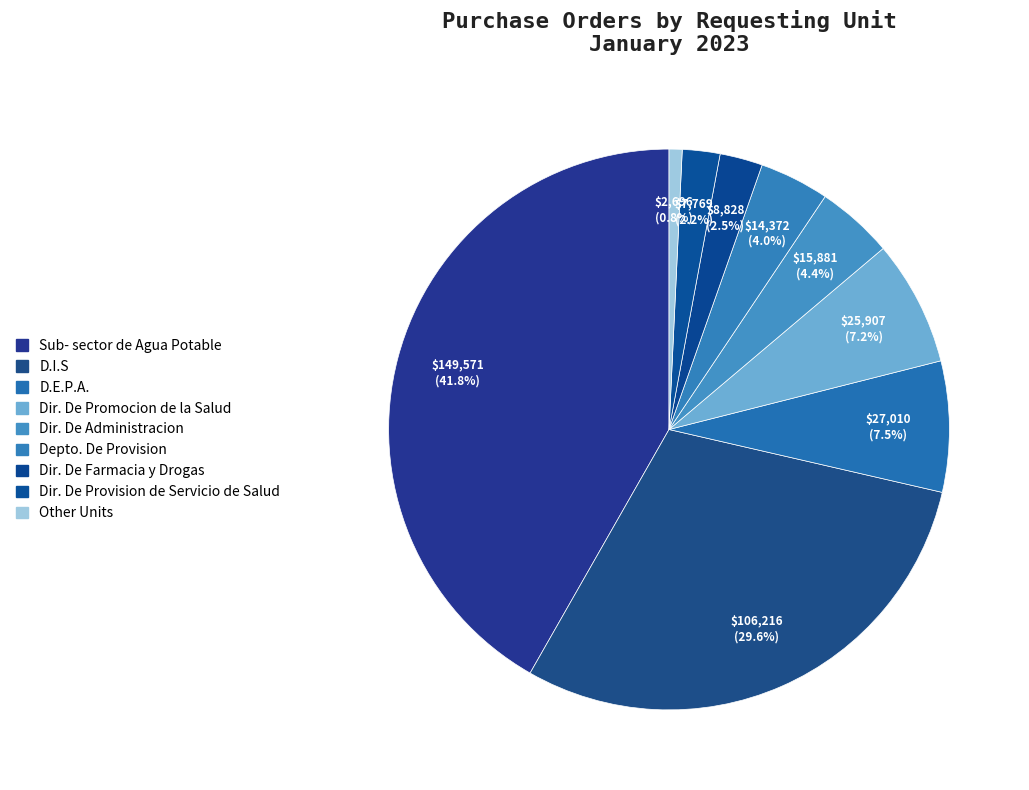

Count the number of slices in the pie.

9